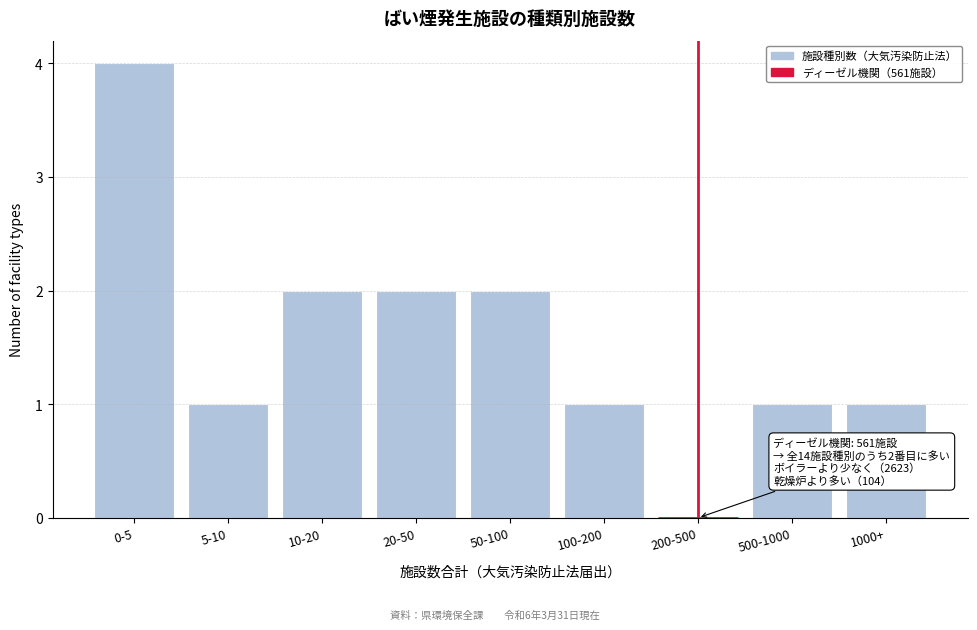

Reading right to left, transcribe all the data shown in this chart.

1000+=1	500-1000=1	200-500=0	100-200=1	50-100=2	20-50=2	10-20=2	5-10=1	0-5=4